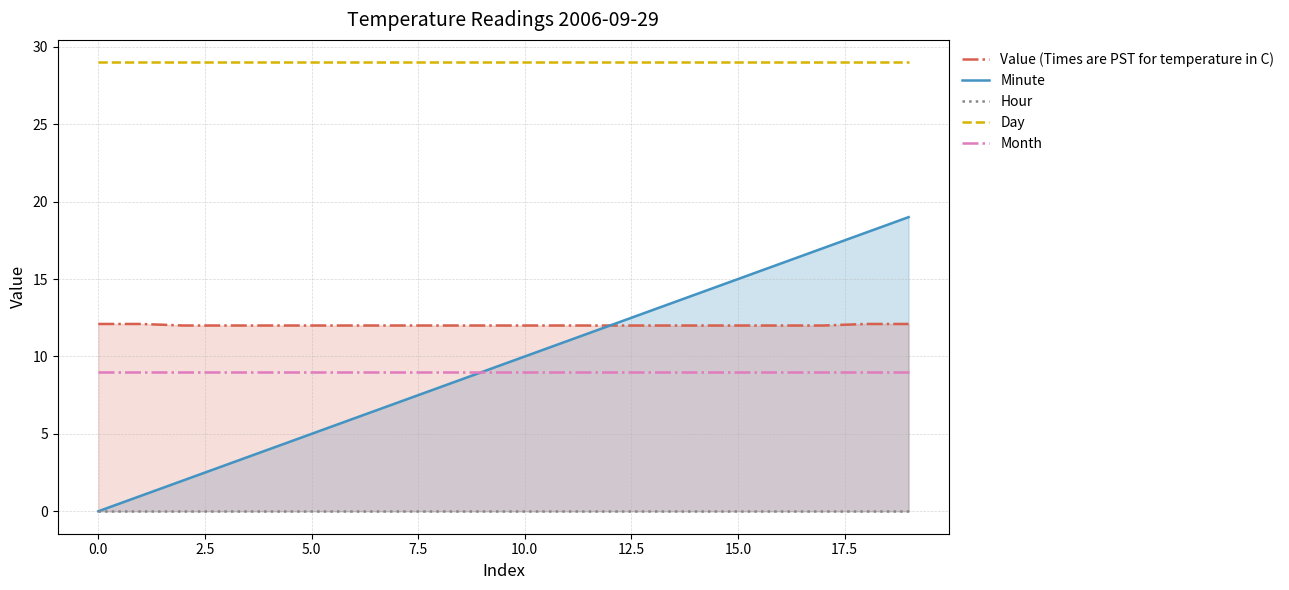

What is the maximum value shown in the chart?

29.0